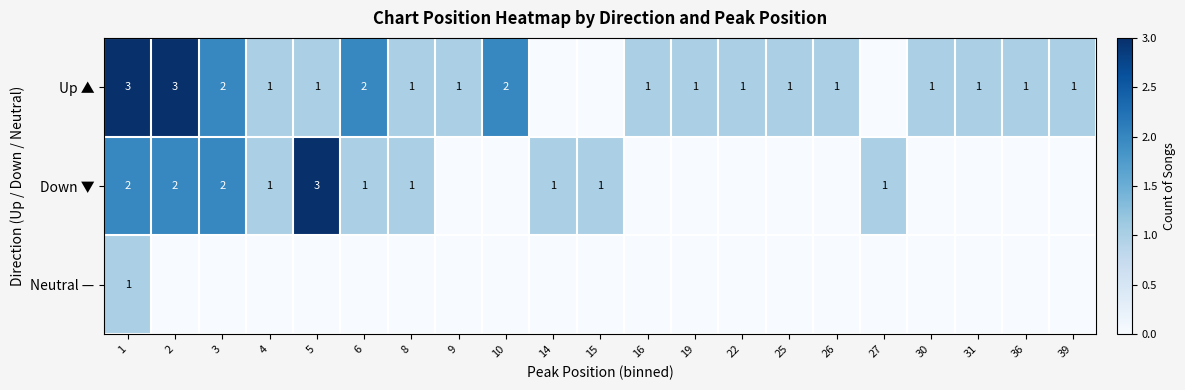

What is the average value of the row_1 series?

1